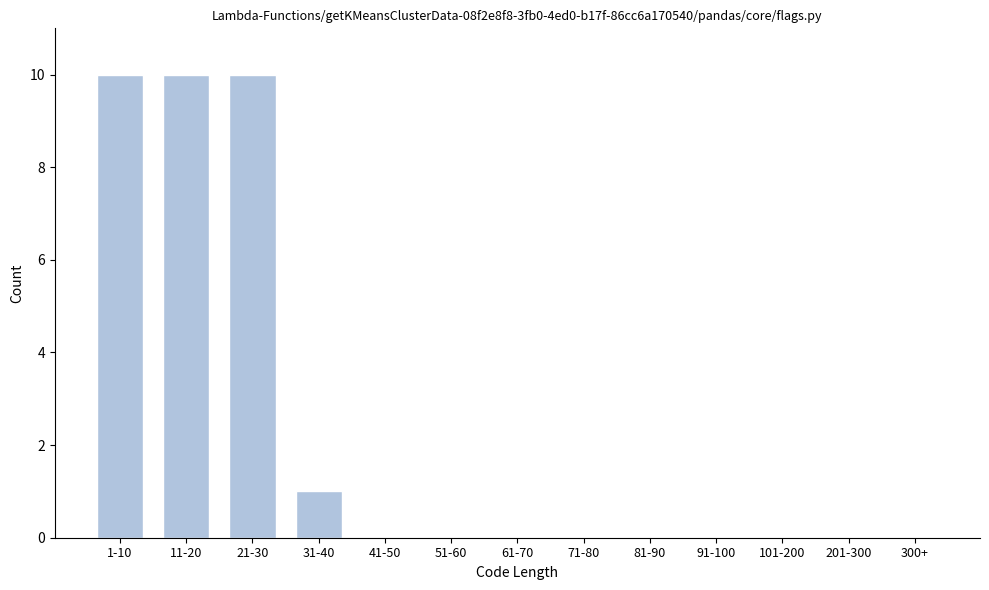

Reading left to right, transcribe all the data shown in this chart.

1-10=10	11-20=10	21-30=10	31-40=1	41-50=0	51-60=0	61-70=0	71-80=0	81-90=0	91-100=0	101-200=0	201-300=0	300+=0